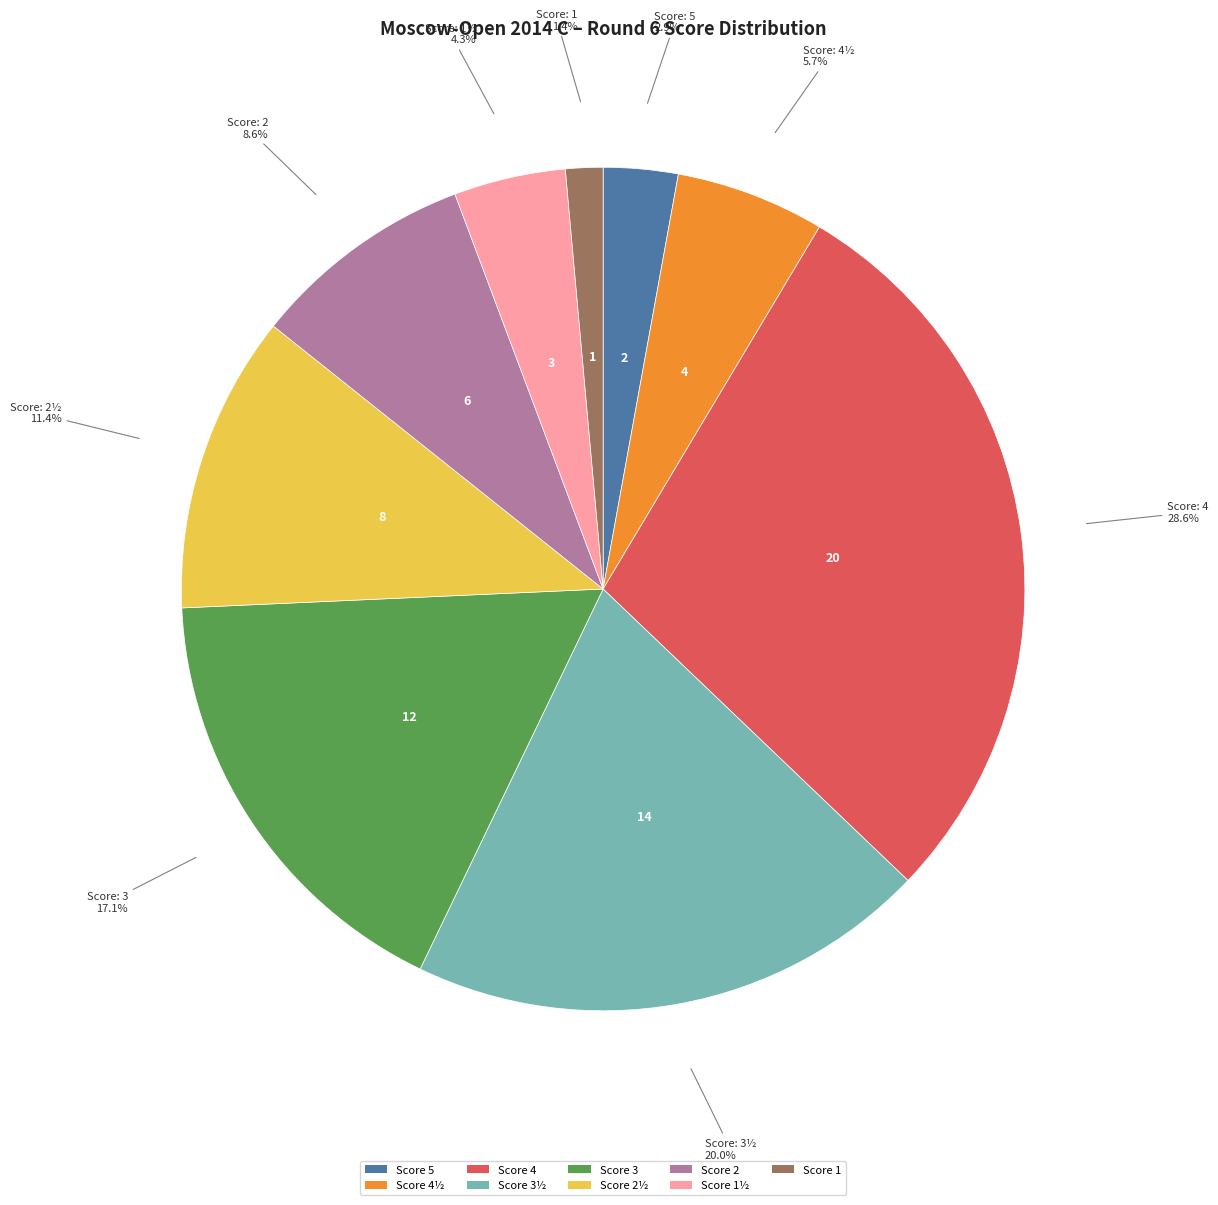

To the nearest percent, what is the average slice percentage?

11%